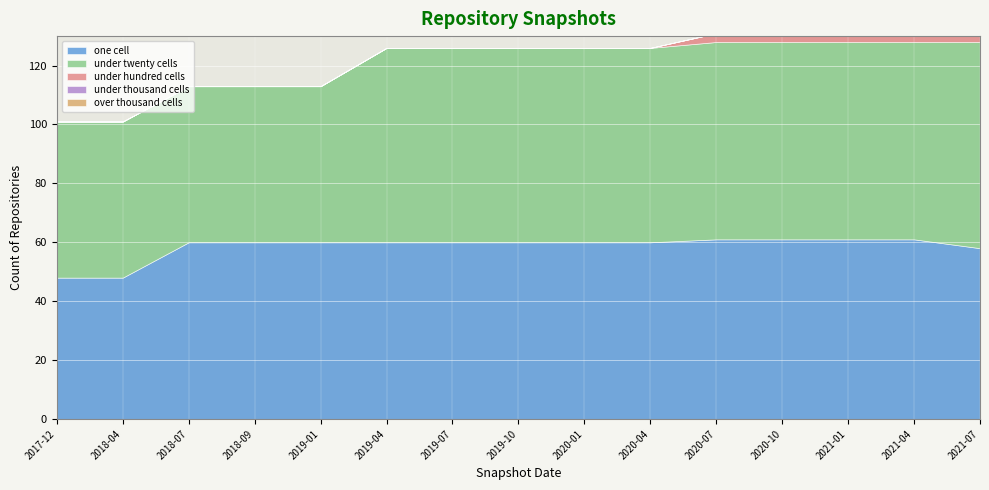

What are all the series names shown in the legend?

one_cell, under_twenty_cells, under_hundred_cells, under_thousand_cells, over_thousand_cells